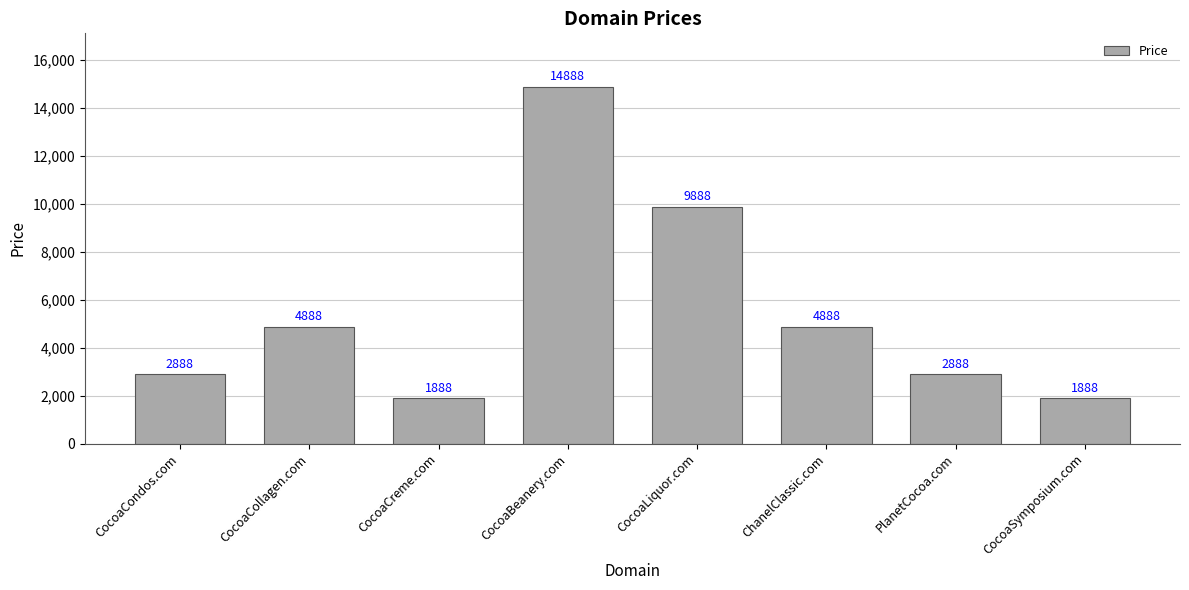

What is the change in value from CocoaBeanery.com to CocoaLiquor.com?

-5000